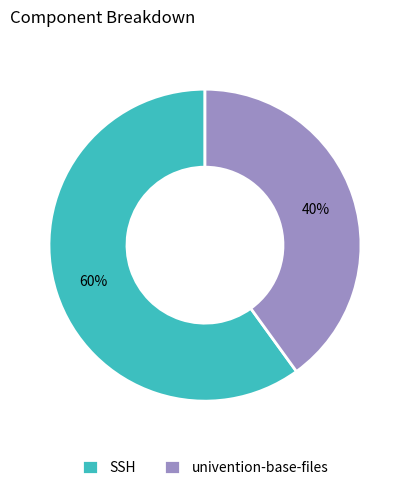

Is it true that univention-base-files is 40% of the pie?

True